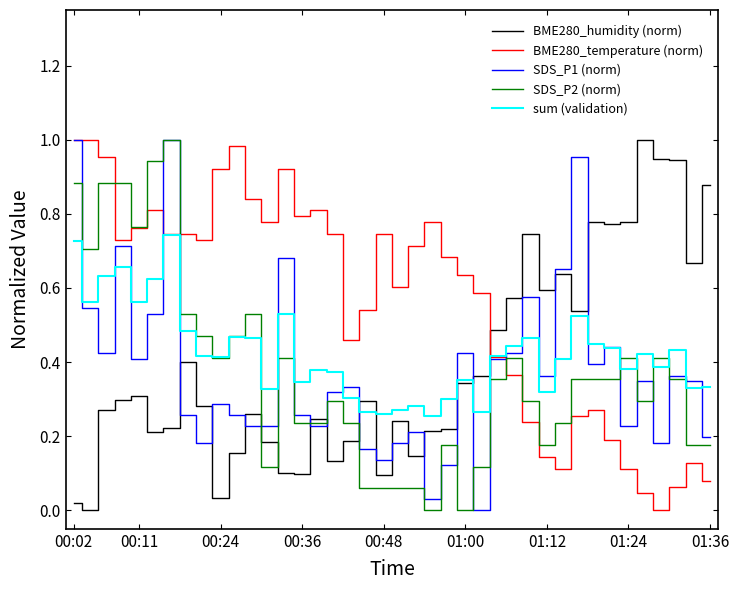

Which series has the largest total across all categories?

BME280_temperature (norm)